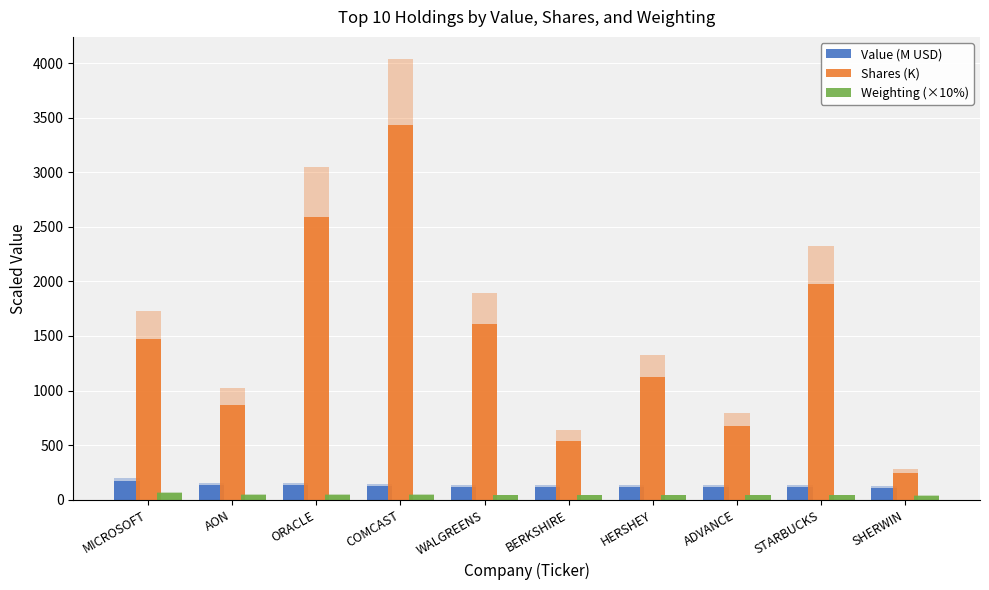

What is the difference between the maximum and second lowest values in the Shares (K) series?

2890.0